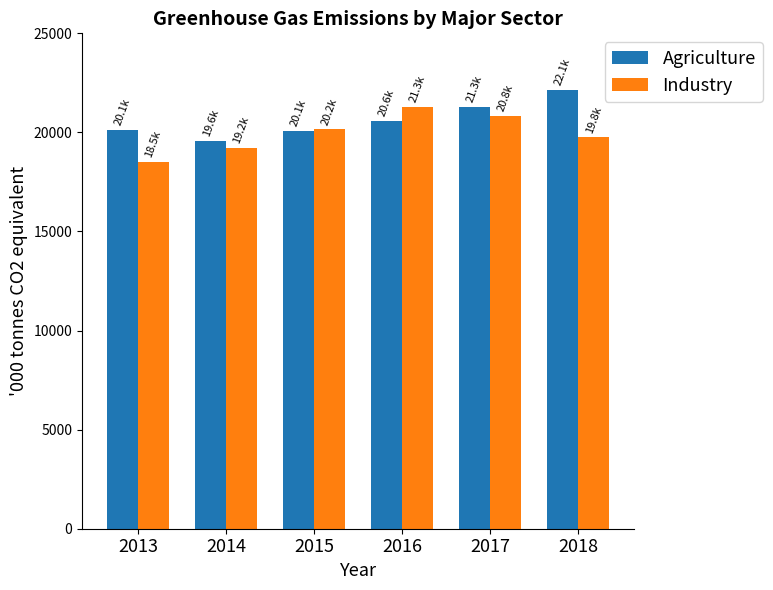

Between 2015 and 2017, which series saw the biggest shift?

Agriculture